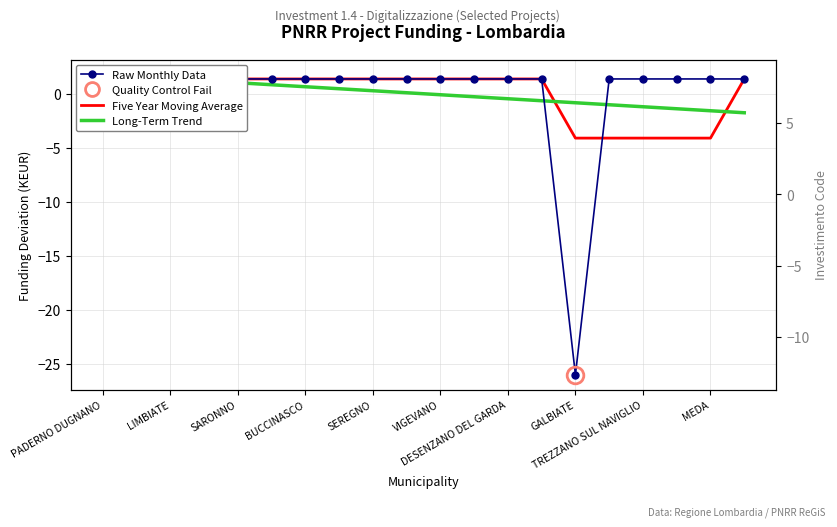

How many values in the Long-Term Trend series are below 0?

10